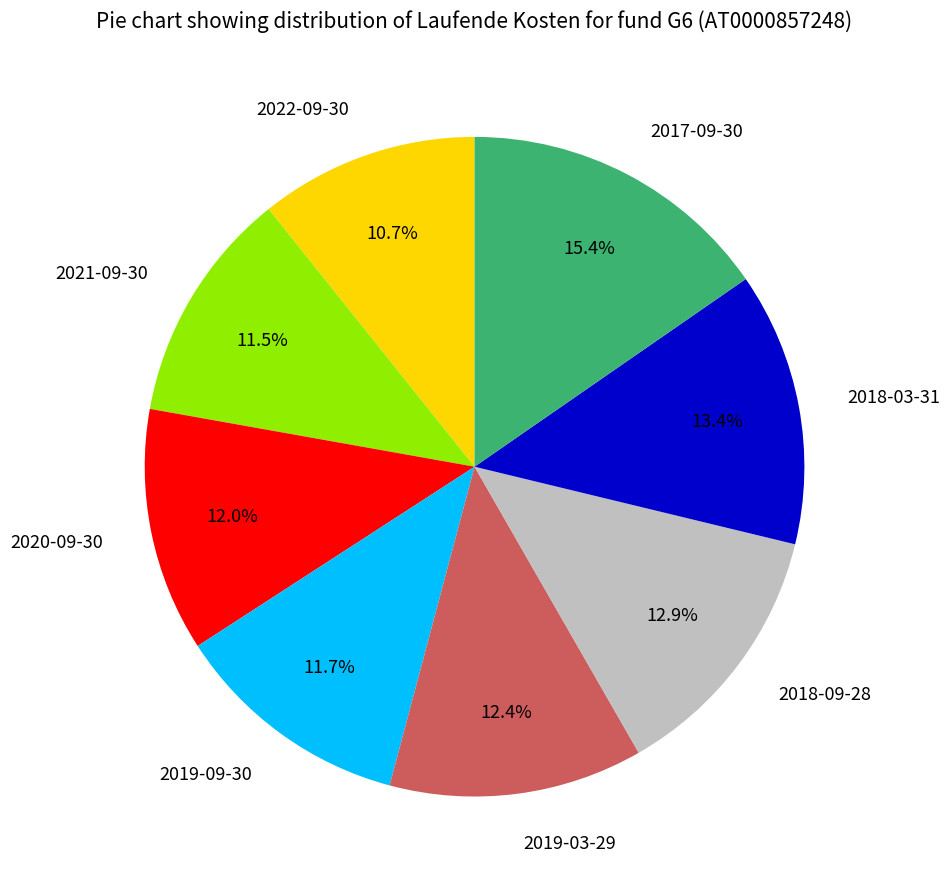

How many segments does this pie chart have?

8